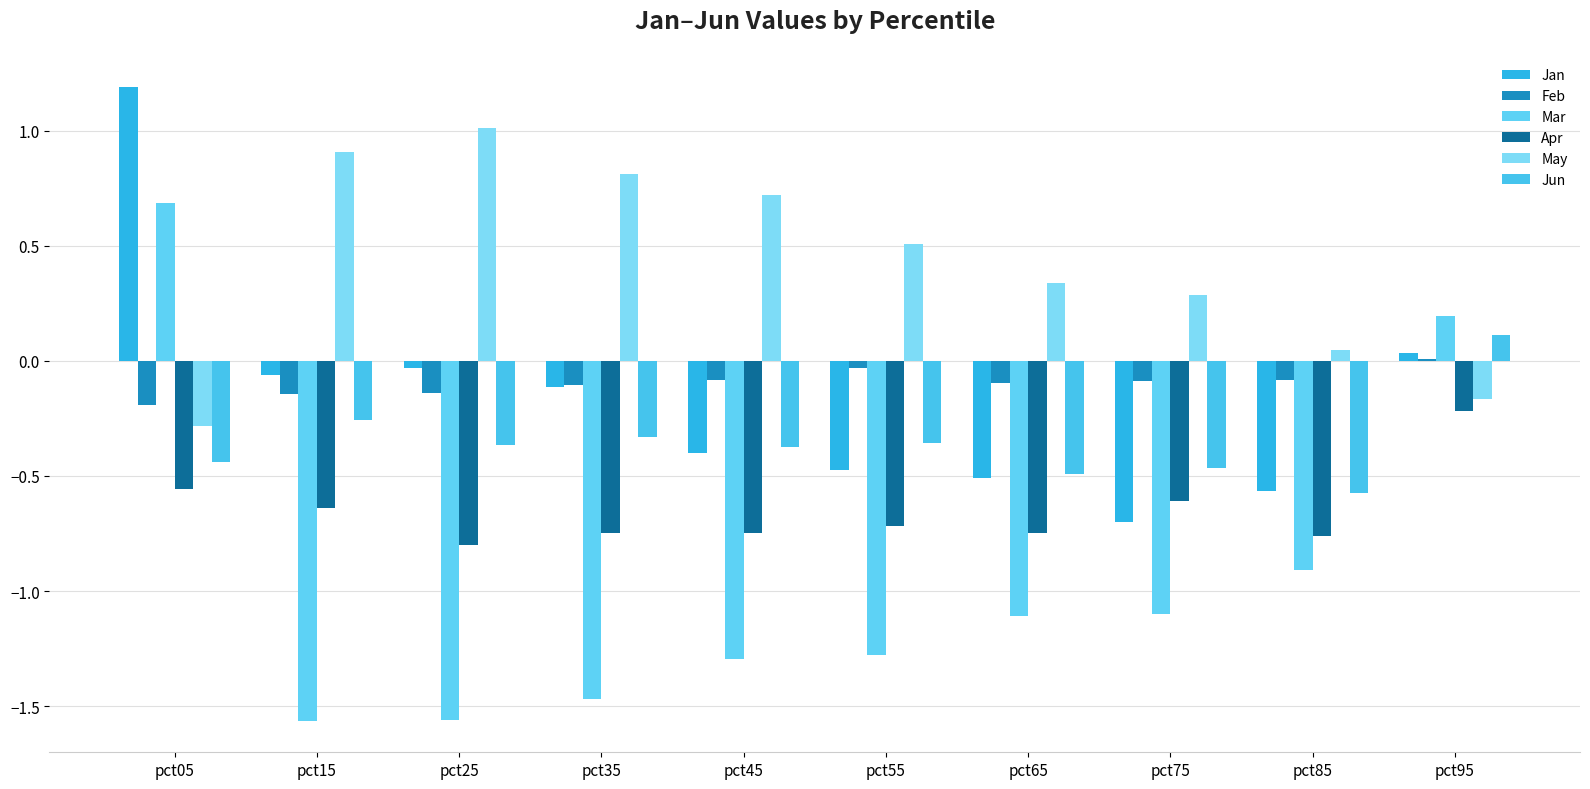

What is the difference between the May values at pct25 and pct15?

0.1